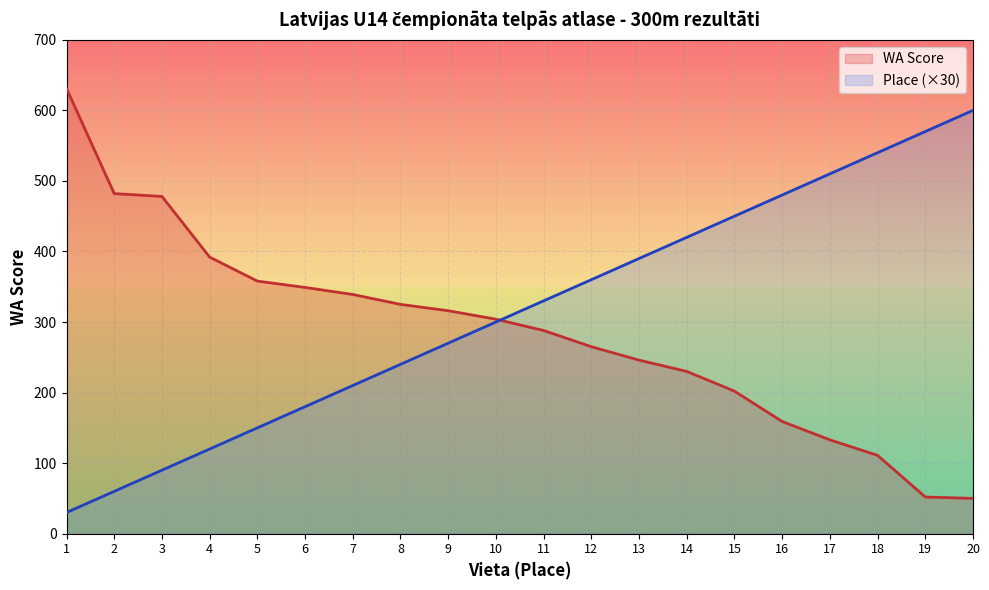

What is the value of the Place point at the 2nd from the left?

60